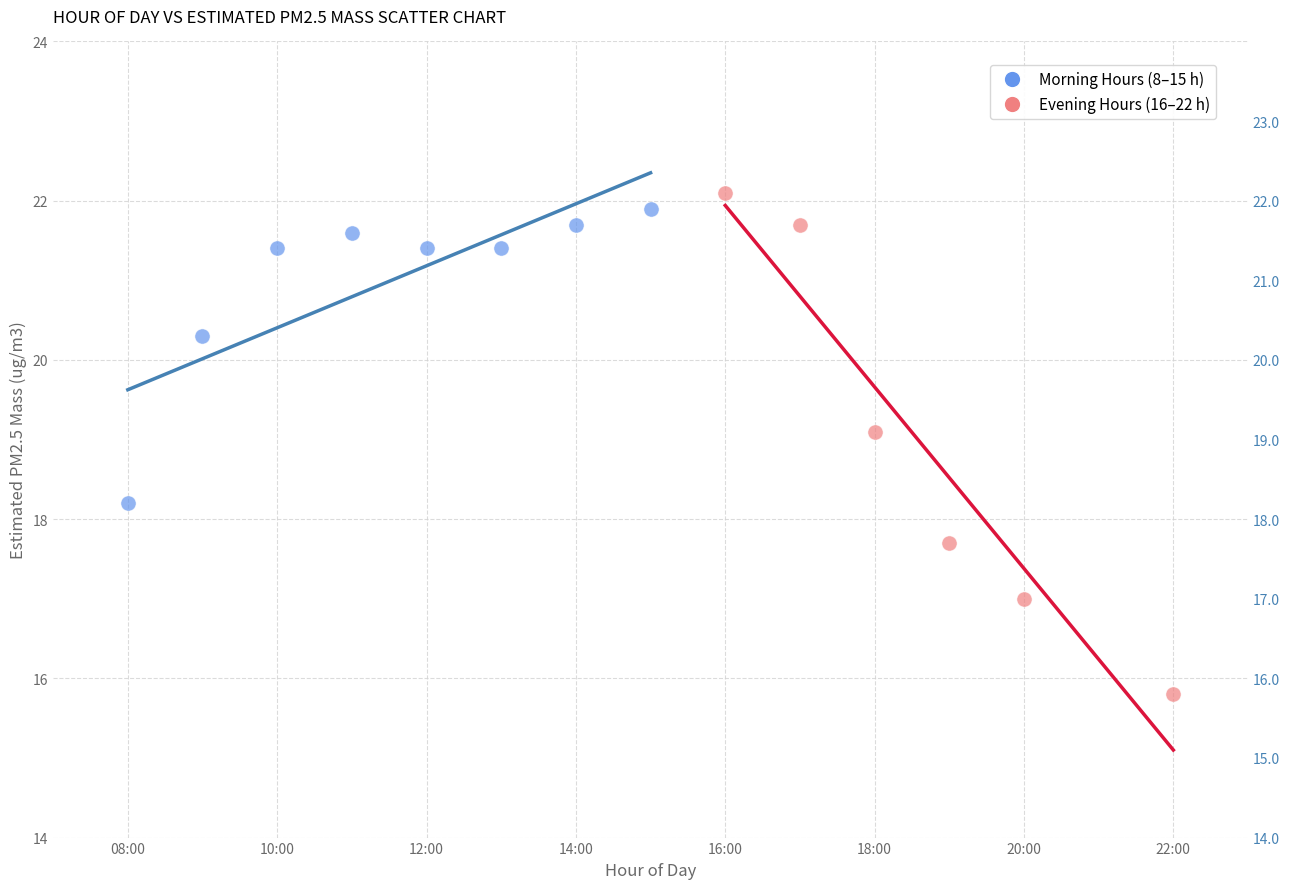

Which series contains the lowest Y value?

Evening Hours (16–22 h)